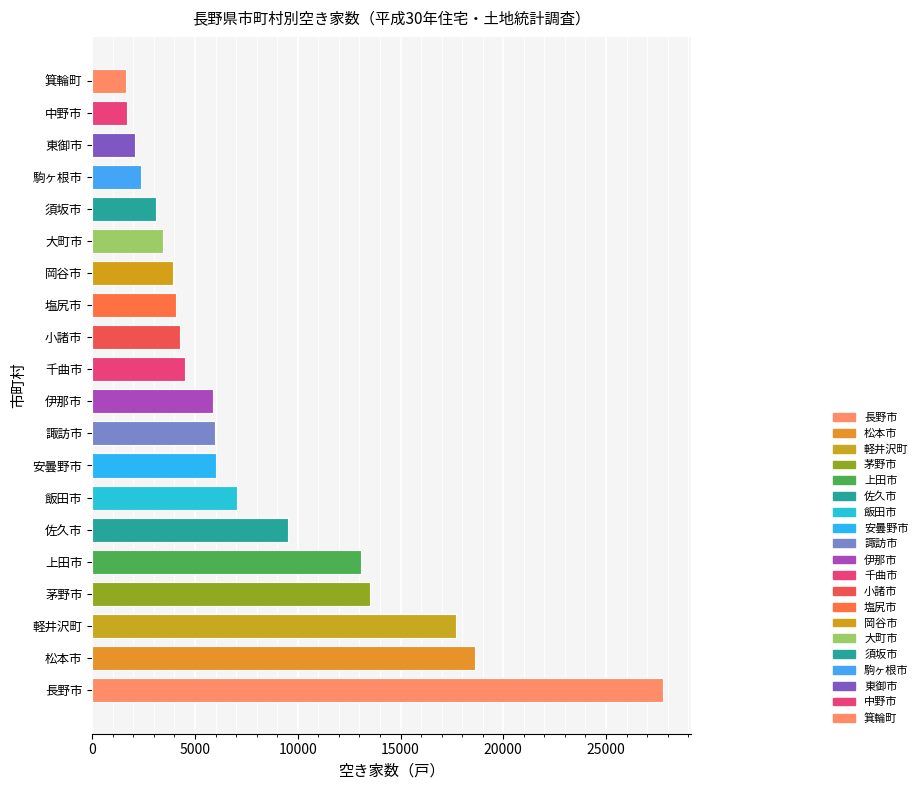

Which label corresponds to the largest value in the chart?

長野市